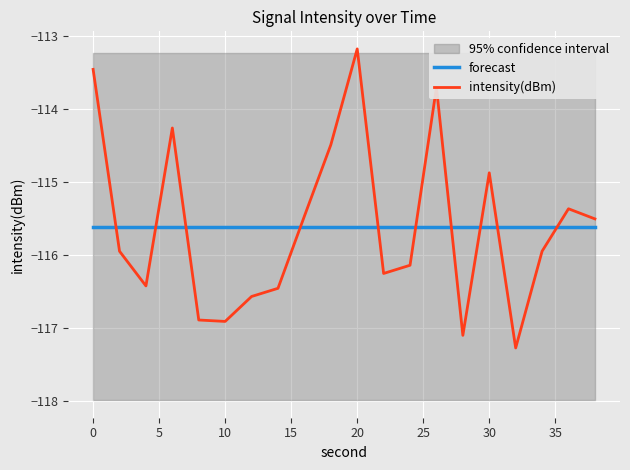

What is the average value of the intensity(dBm) series?

-115.6